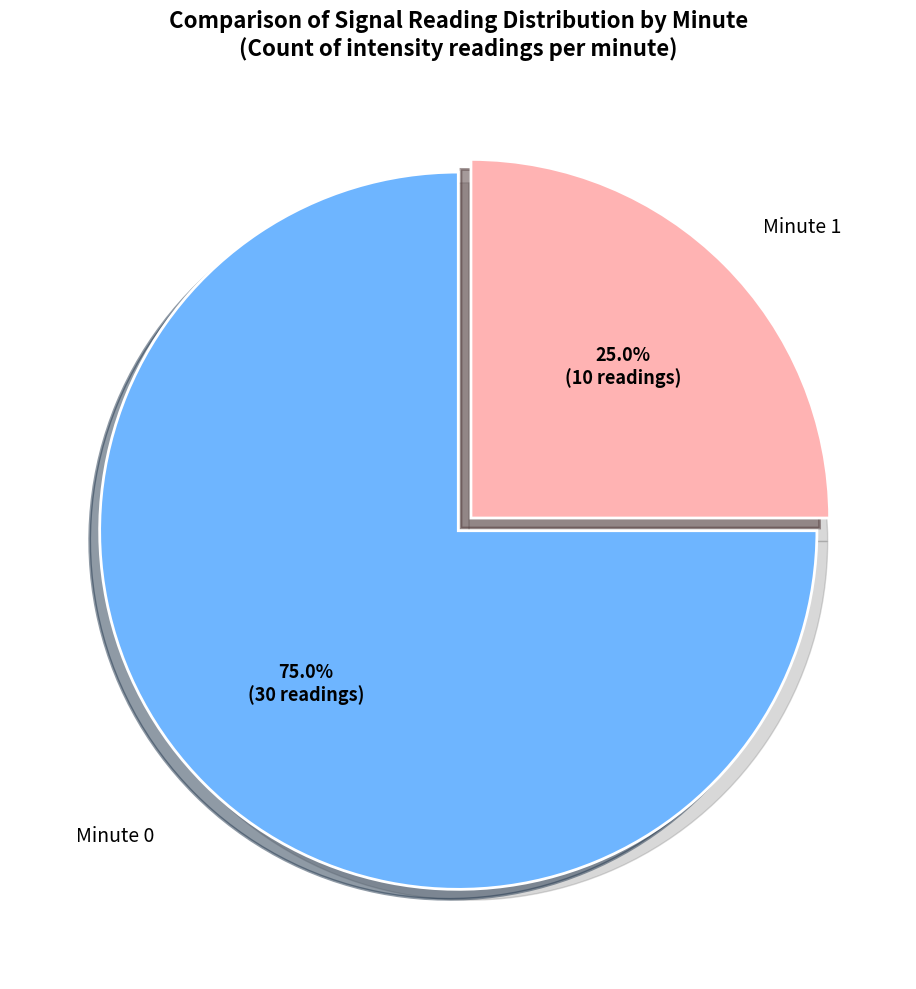

Which slice is the smallest?

minute 2